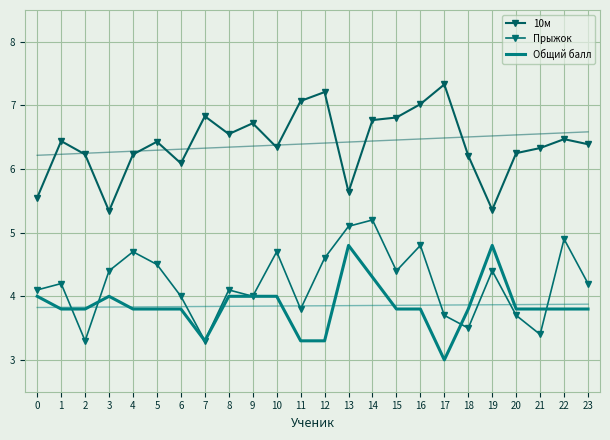

Reading left to right, list all the values displayed in this chart.

10м: 5.5	6.4	6.2	5.3	6.2	6.4	6.1	6.8	6.5	6.7	6.3	7.1	7.2	5.6	6.8	6.8	7.0	7.3	6.2	5.4	6.2	6.3	6.5	6.4
Прыжок: 4.1	4.2	3.3	4.4	4.7	4.5	4.0	3.3	4.1	4.0	4.7	3.8	4.6	5.1	5.2	4.4	4.8	3.7	3.5	4.4	3.7	3.4	4.9	4.2
Общий балл: 4.0	3.8	3.8	4.0	3.8	3.8	3.8	3.3	4.0	4.0	4.0	3.3	3.3	4.8	4.3	3.8	3.8	3.0	3.8	4.8	3.8	3.8	3.8	3.8